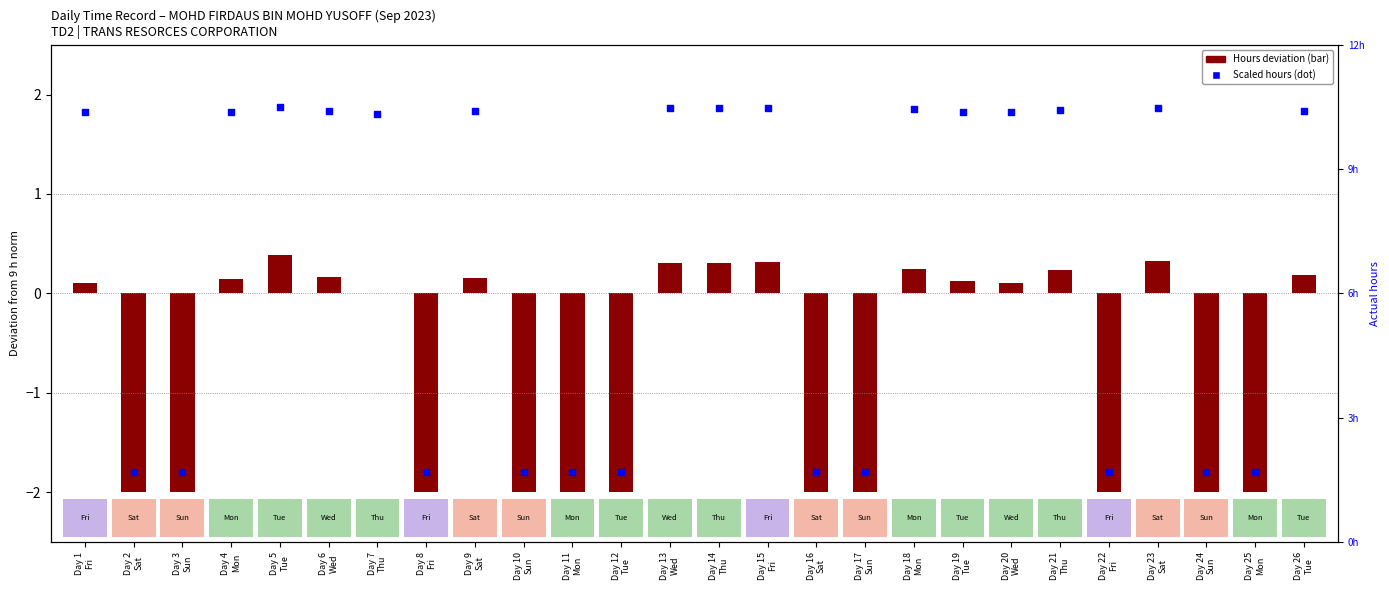

At how many categories does at least one series exceed 0?

15